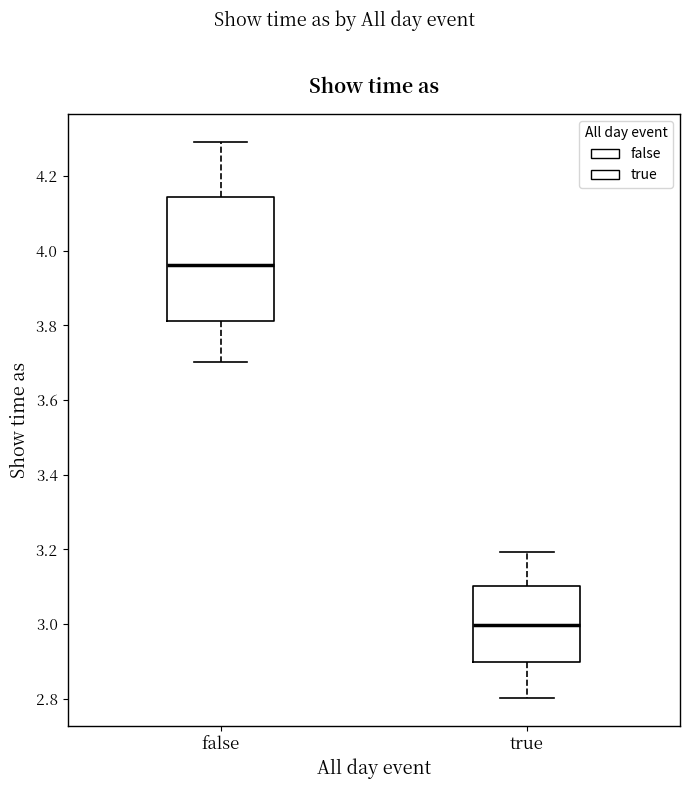

Comparing the boxes themselves (not the whiskers), which one is the tallest?

false